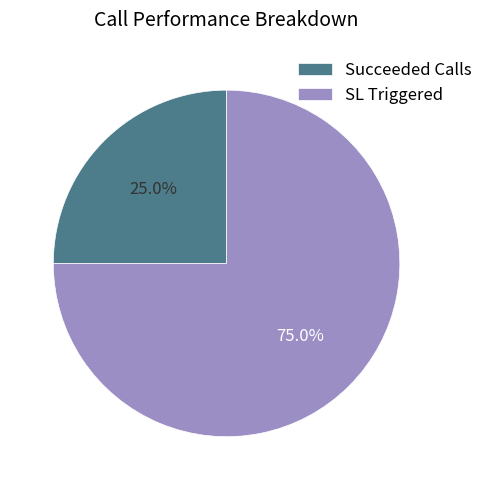

Is there any slice that represents more than half of the pie?

Yes